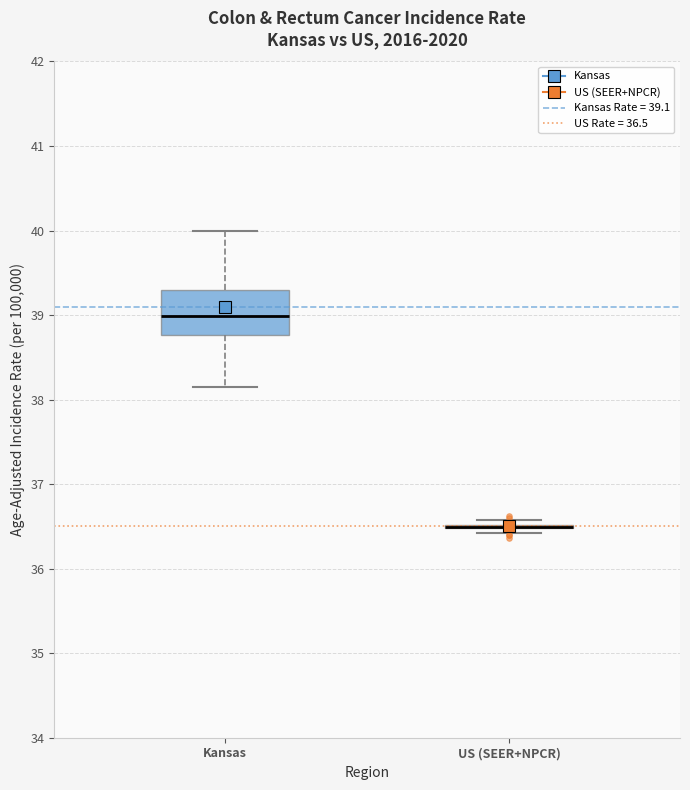

Reading left to right, transcribe this box plot: for each box, give where its median line is, the range the box spans, and where its two whiskers end, as read against the y-axis. The values are not printed on the chart, so give them approximately, as read against the axis.

Kansas: median 39.0, box 38.8 to 39.3, whiskers 38.2 to 40.0
US (SEER+NPCR): box collapsed to a line at 36.5, whiskers 36.4 to 36.6